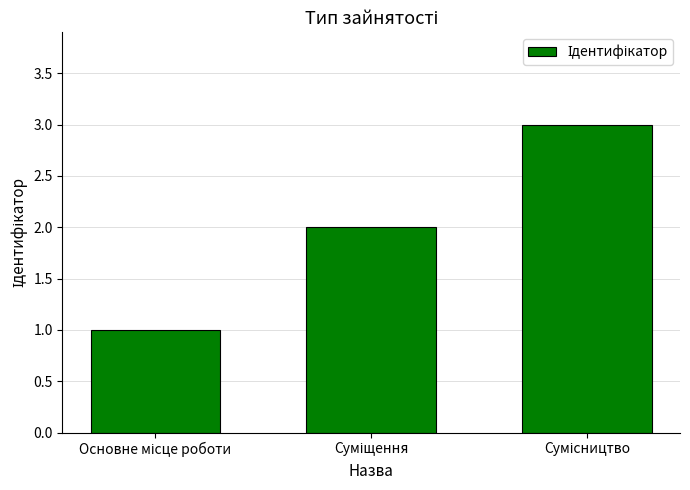

Reading left to right, what are all the values shown in this chart?

1	2	3